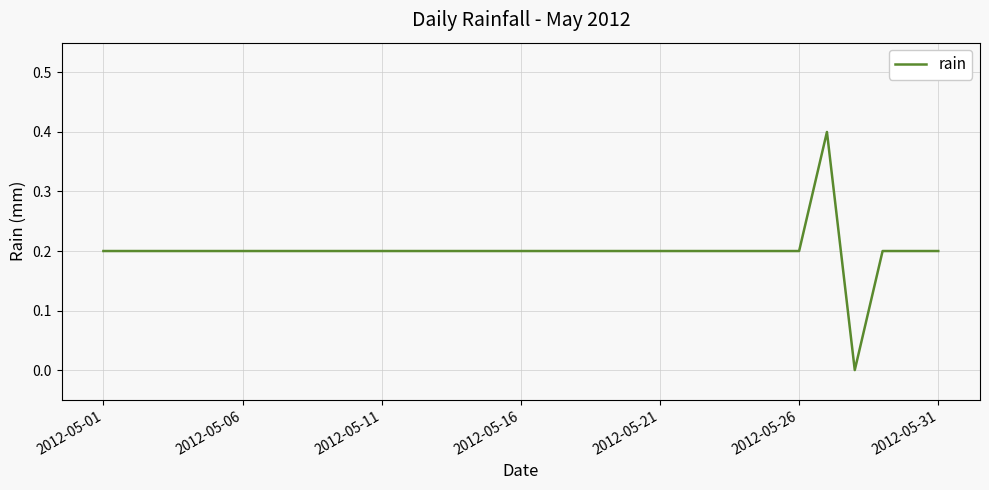

What is the greatest value displayed?

0.4